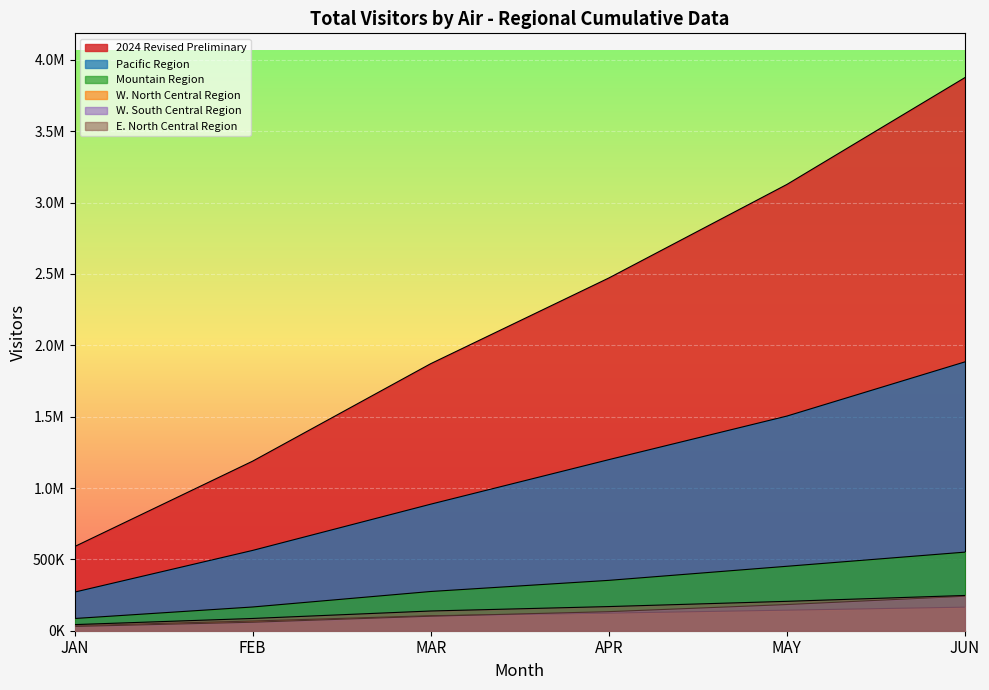

True or false: W. South Central Region and Mountain Region cross at least once.

False